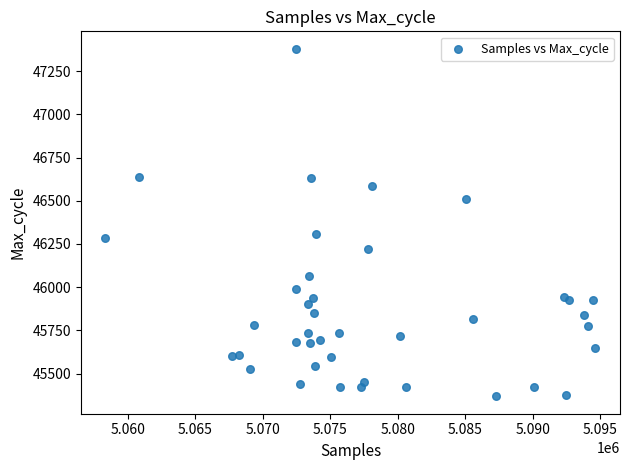

What is the range of X values (max minus min)?

36309